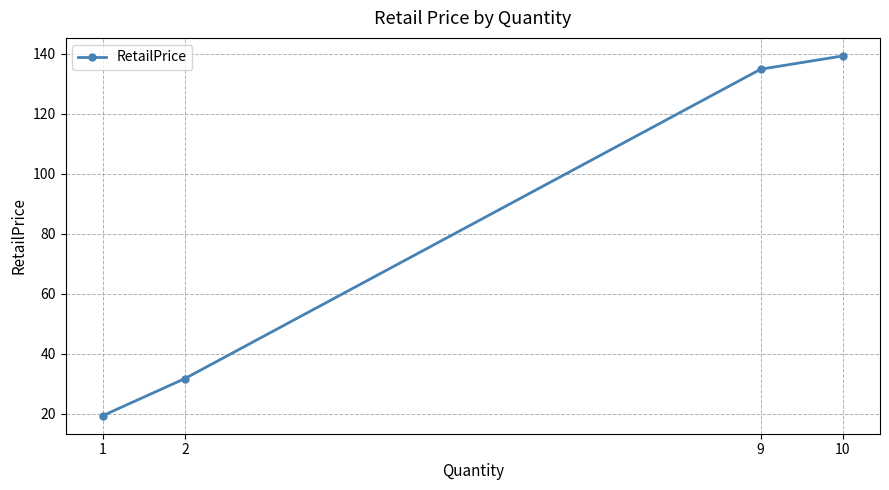

How many data points are above 134?

2